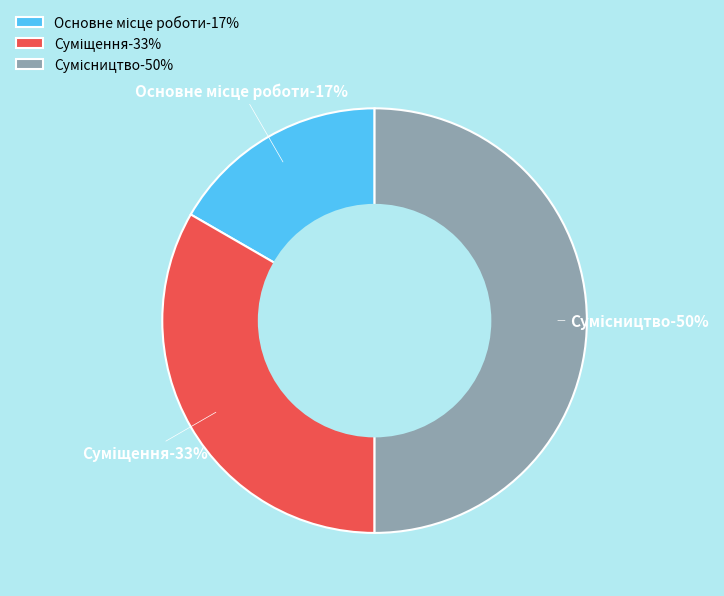

What is the largest slice in the pie chart?

Сумісництво